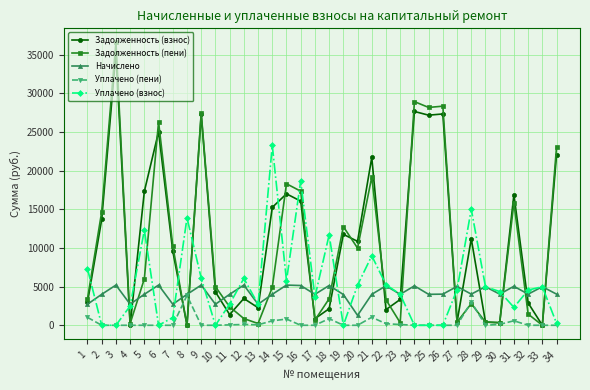

The value of Задолженность (взнос) at 18 is 2141.8. True or false?

True